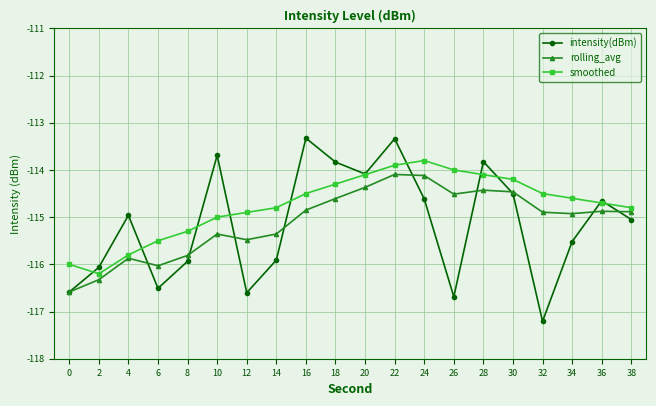

Count the number of data series in this chart.

3